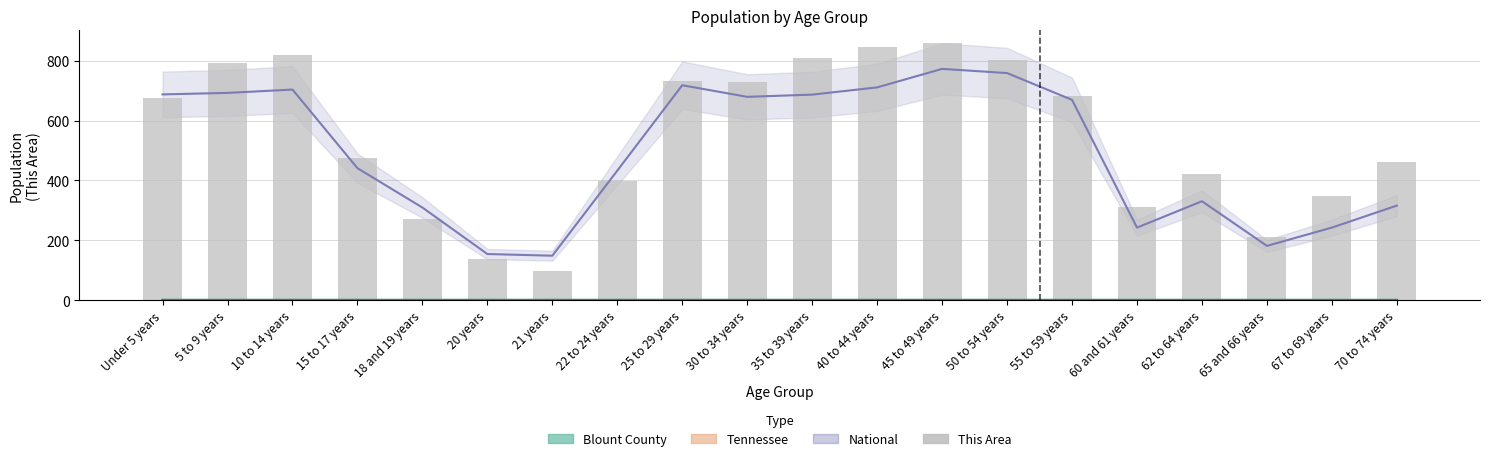

How many data points does each series have?

20